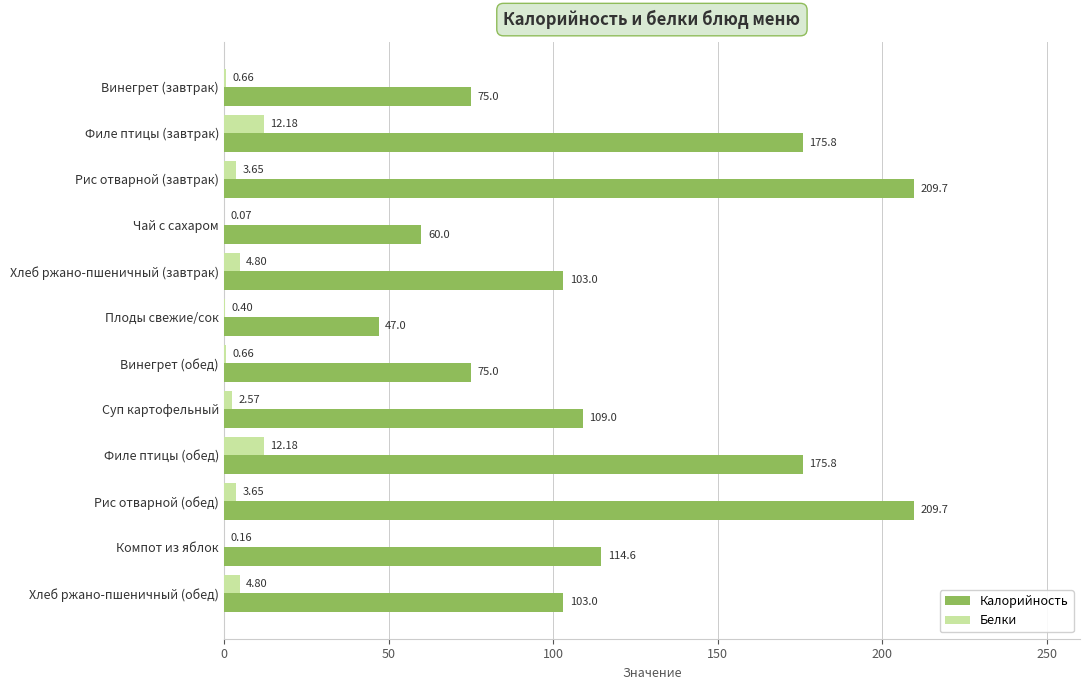

What is the sum of all Калорийность values?

1457.6